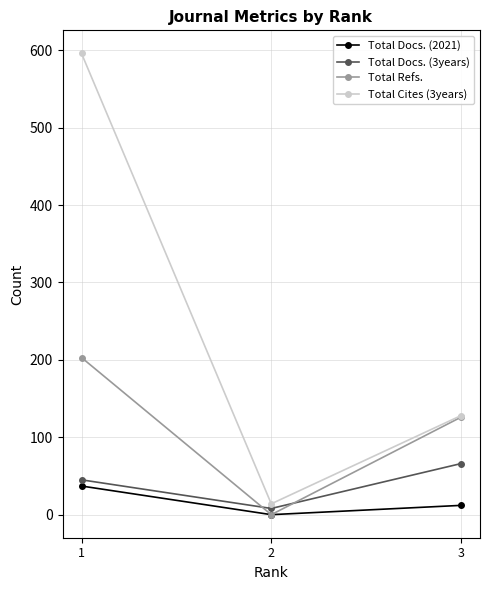

How many lines are shown in the chart?

4